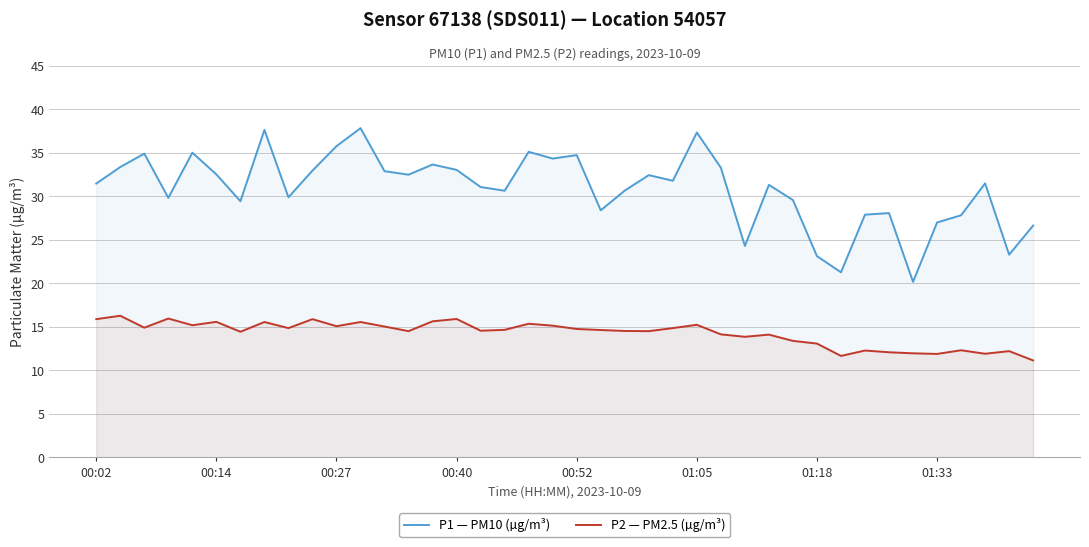

Rank the series by their average value, from highest to lowest.

P1 — PM10 (µg/m³), P2 — PM2.5 (µg/m³)